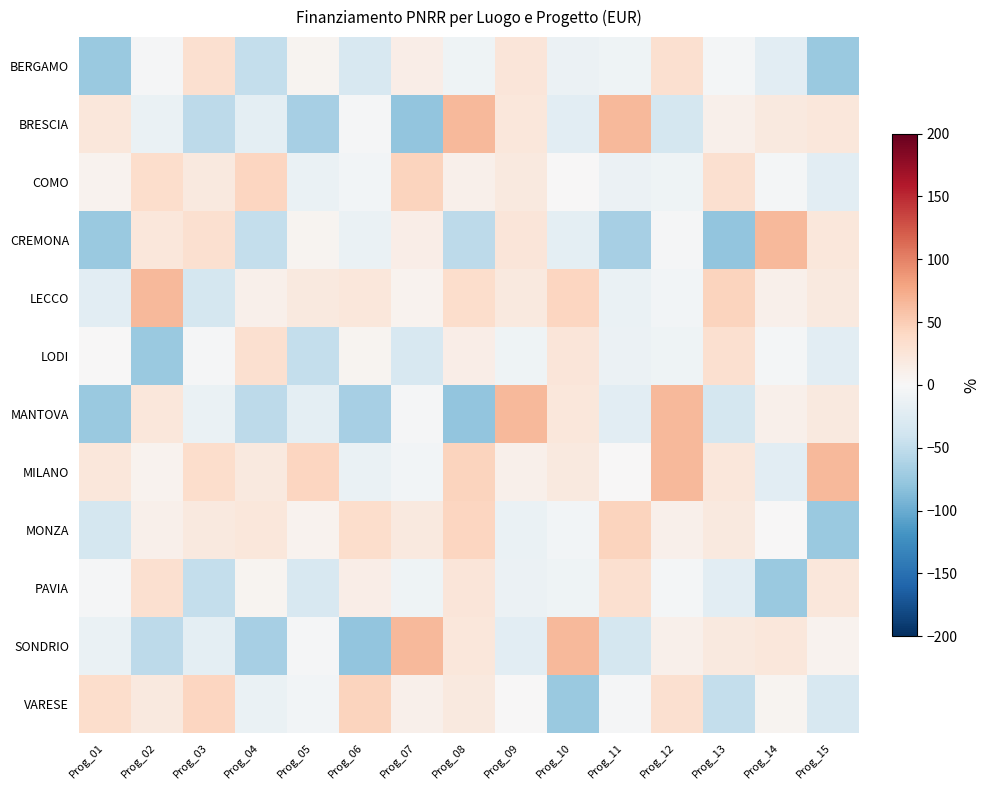

Rank the series by their maximum value, from lowest to highest.

BERGAMO, LODI, PAVIA, COMO, MONZA, VARESE, LECCO, BRESCIA, CREMONA, MANTOVA, MILANO, SONDRIO